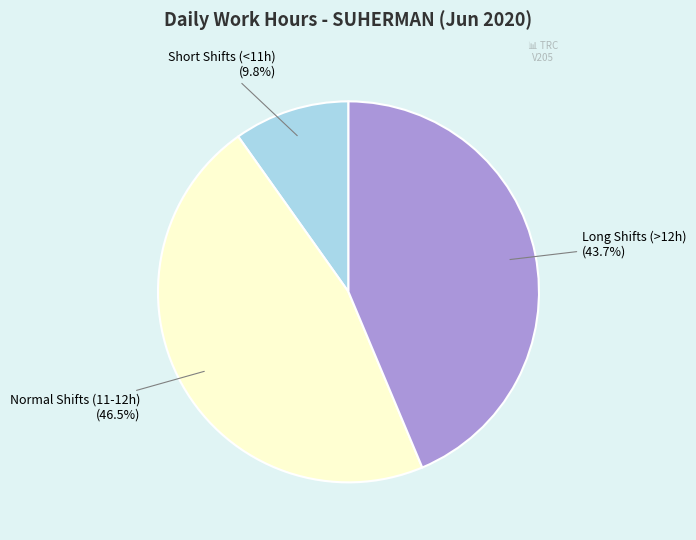

Does any single category account for the majority?

No